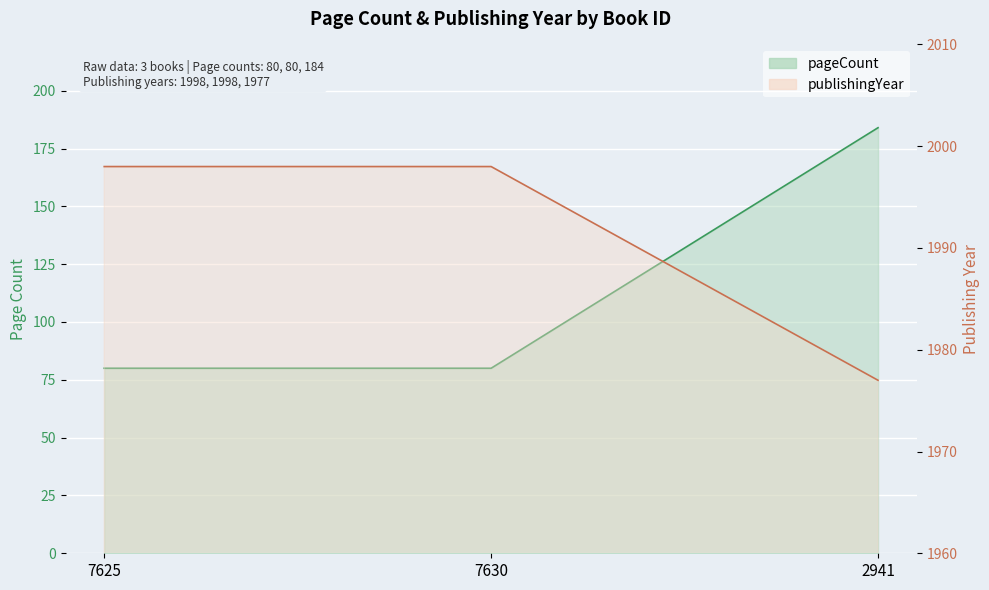

Which category has the highest value across all series?

7625